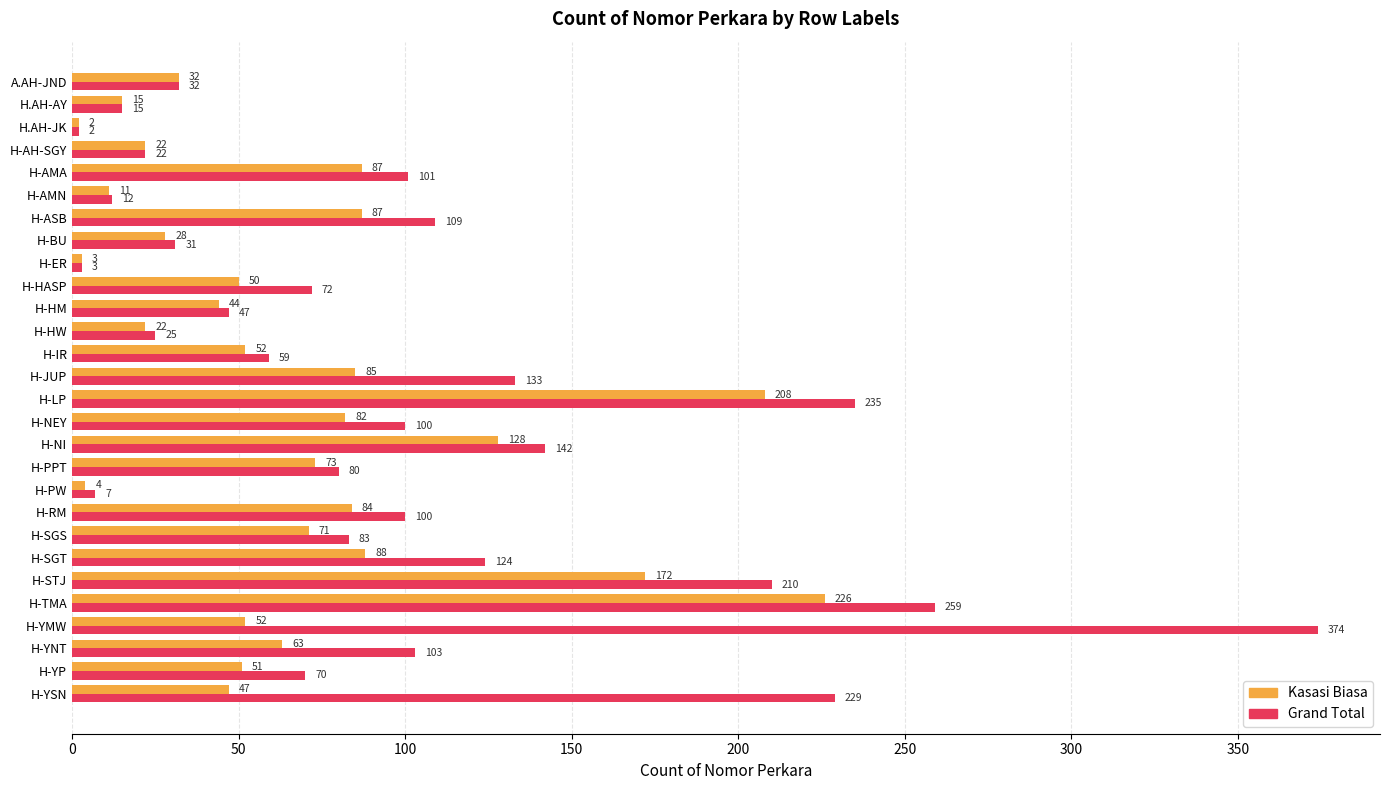

What is the spread (max minus min) of values at H-YNT?

40